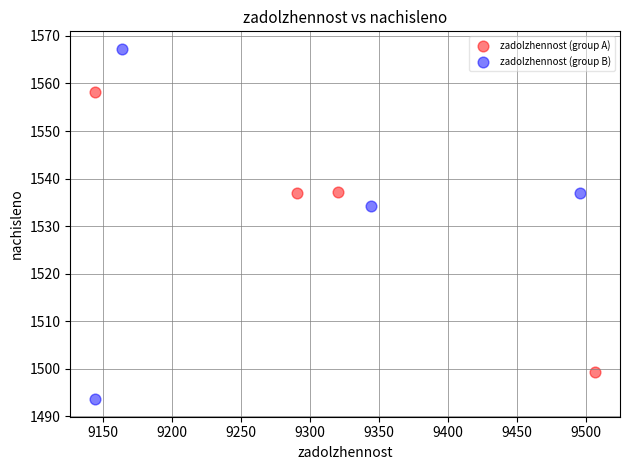

Which series has the widest spread of Y values?

zadolzhennost (group B)